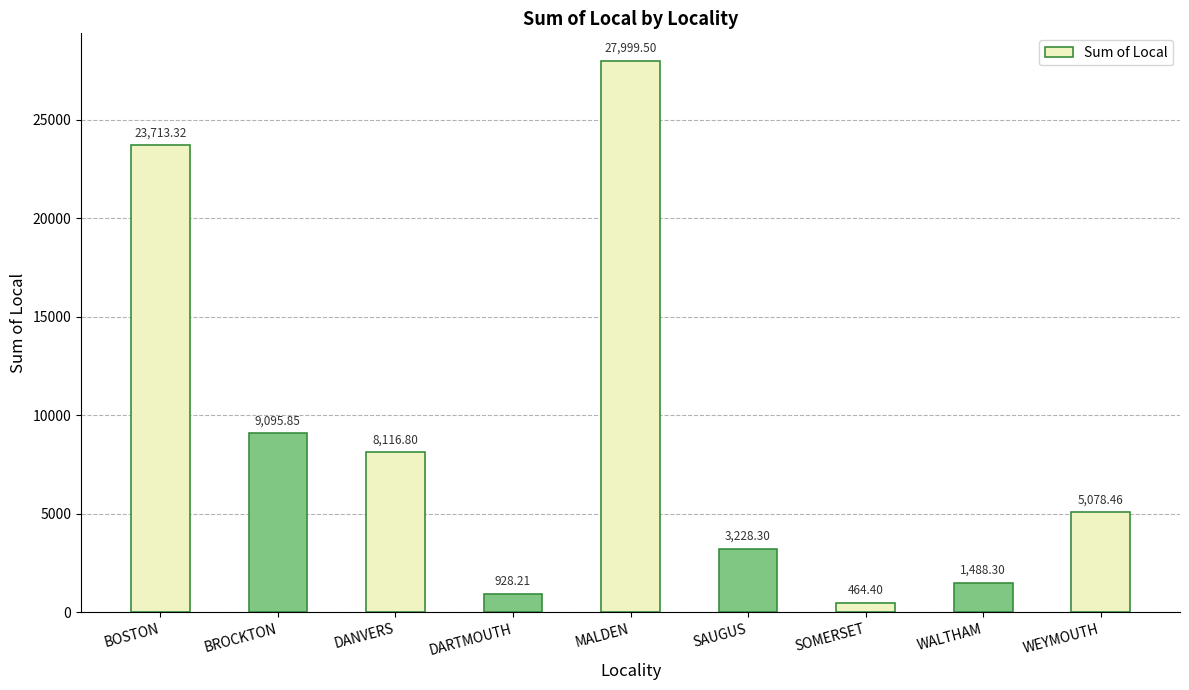

How many distinct data groups are displayed?

1